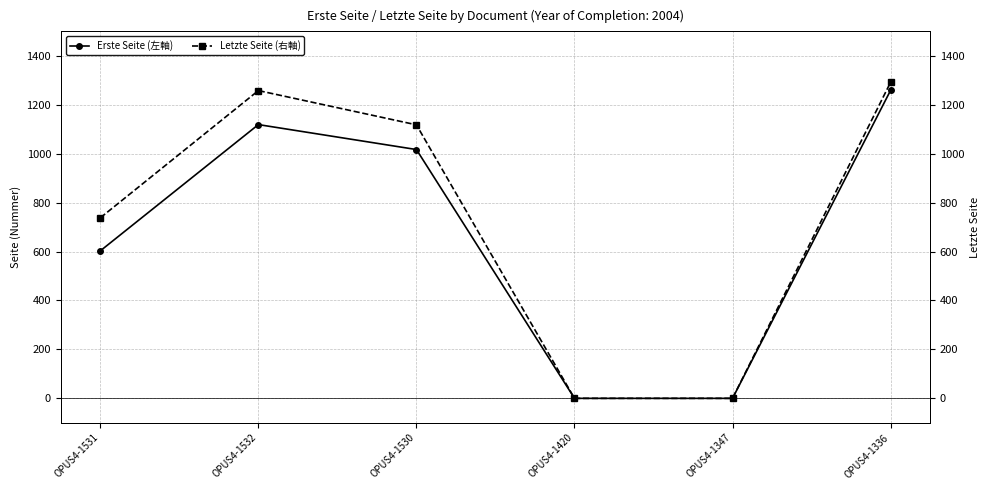

At how many categories does at least one series exceed 1177?

2